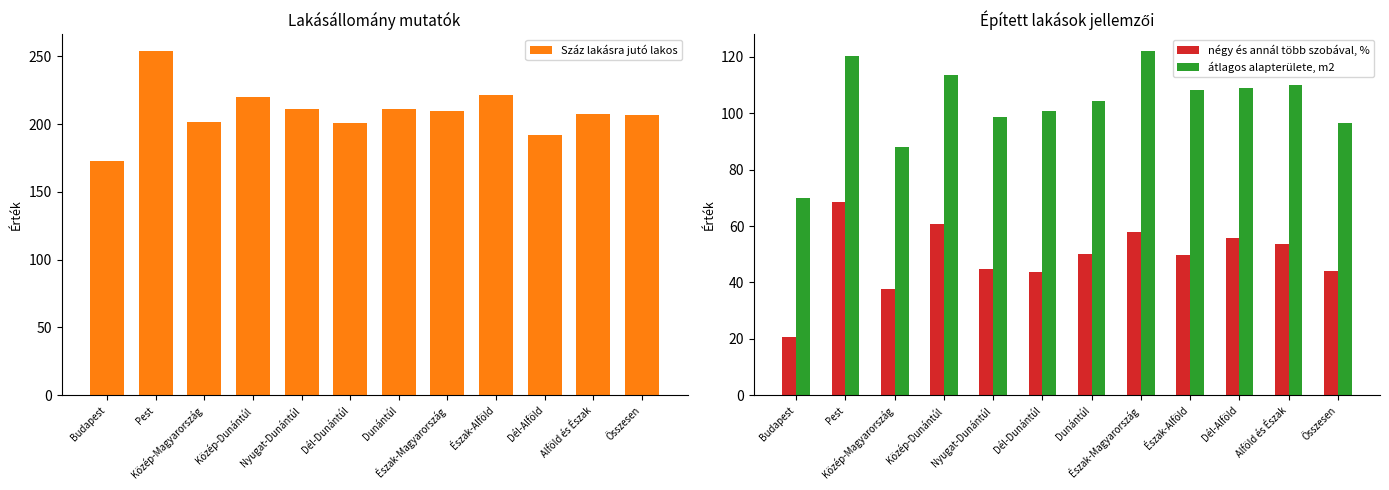

Reading left to right, what are all the values shown in this chart?

Száz lakásra jutó lakos: Budapest=173.1	Pest=253.7	Közép-Magyarország=201.4	Közép-Dunántúl=220.1	Nyugat-Dunántúl=211.0	Dél-Dunántúl=201.0	Dunántúl=211.1	Észak-Magyarország=209.9	Észak-Alföld=221.3	Dél-Alföld=192.3	Alföld és Észak=207.8	Összesen=206.7
négy és annál több szobával, %: Budapest=20.8	Pest=68.4	Közép-Magyarország=37.8	Közép-Dunántúl=60.6	Nyugat-Dunántúl=44.8	Dél-Dunántúl=43.6	Dunántúl=50.1	Észak-Magyarország=58.0	Észak-Alföld=49.9	Dél-Alföld=55.7	Alföld és Észak=53.6	Összesen=44.1
átlagos alapterülete, m2: Budapest=69.9	Pest=120.3	Közép-Magyarország=87.9	Közép-Dunántúl=113.7	Nyugat-Dunántúl=98.7	Dél-Dunántúl=100.7	Dunántúl=104.4	Észak-Magyarország=122.0	Észak-Alföld=108.3	Dél-Alföld=108.8	Alföld és Észak=110.1	Összesen=96.6